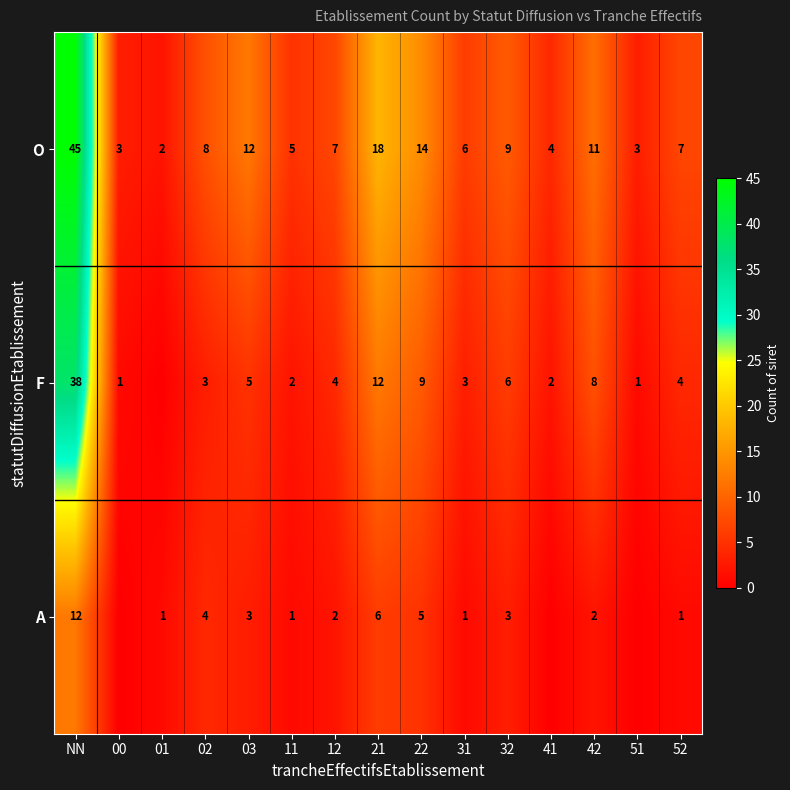

How many data points in O are less than 7?

6